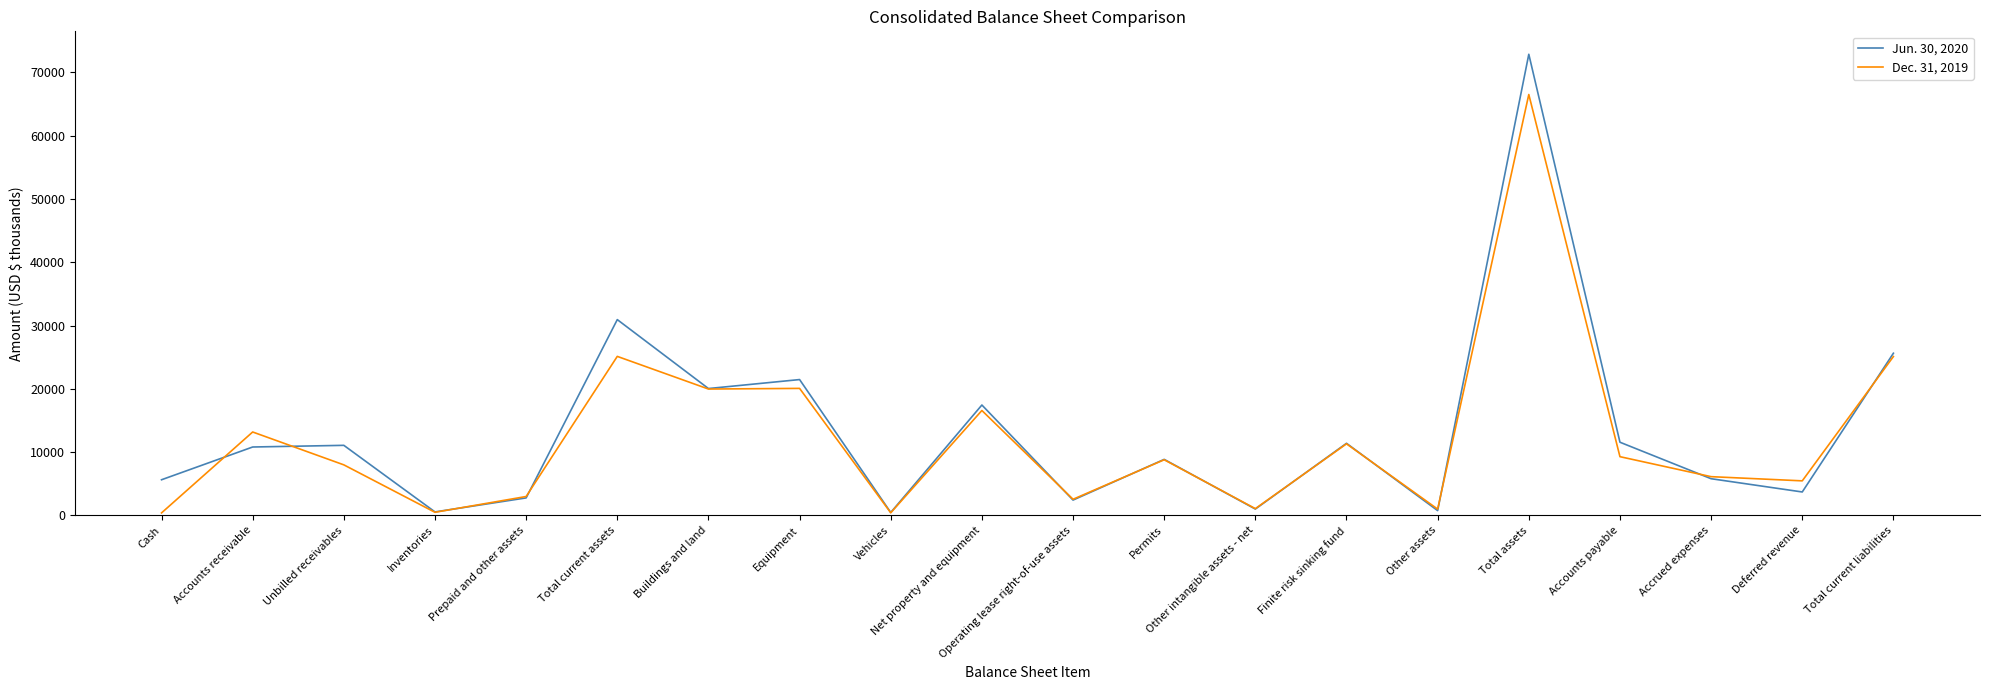

Between which two adjacent categories do Jun. 30, 2020 and Dec. 31, 2019 first intersect?

Cash and Accounts receivable